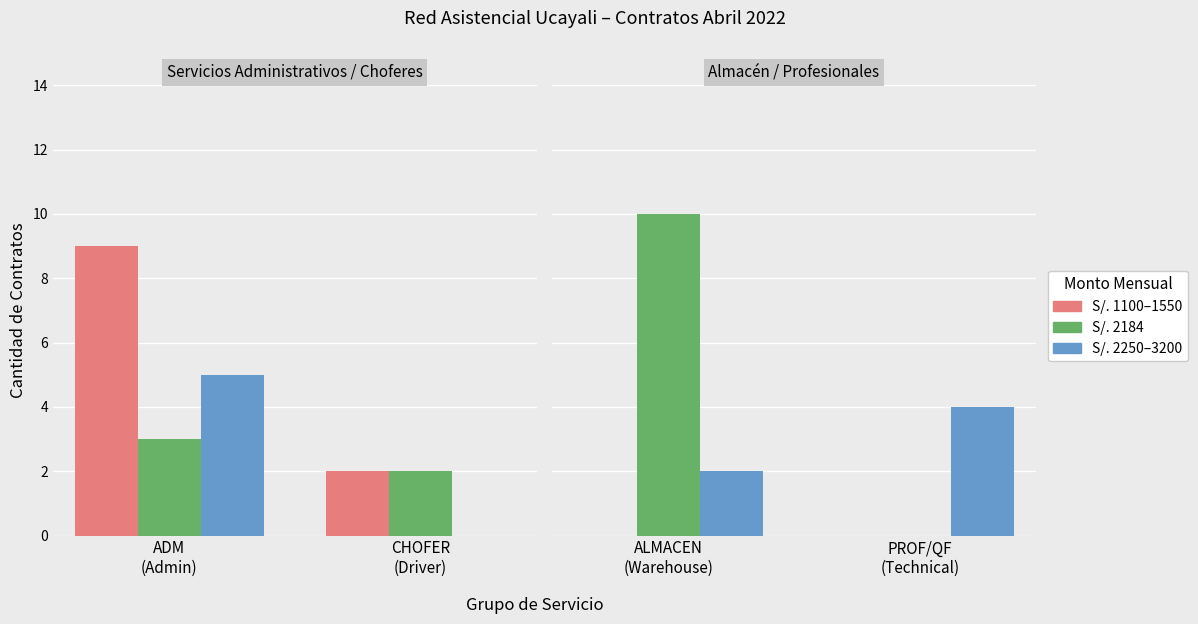

Which series has the widest spread of values?

S/. 2184